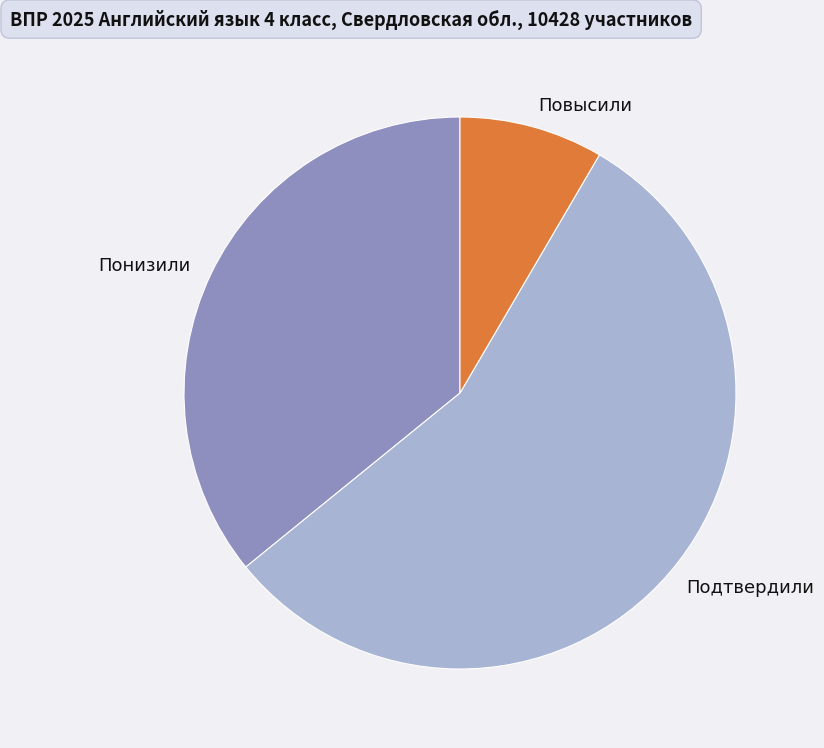

Is the sum of Подтвердили and Понизили greater than half?

Yes